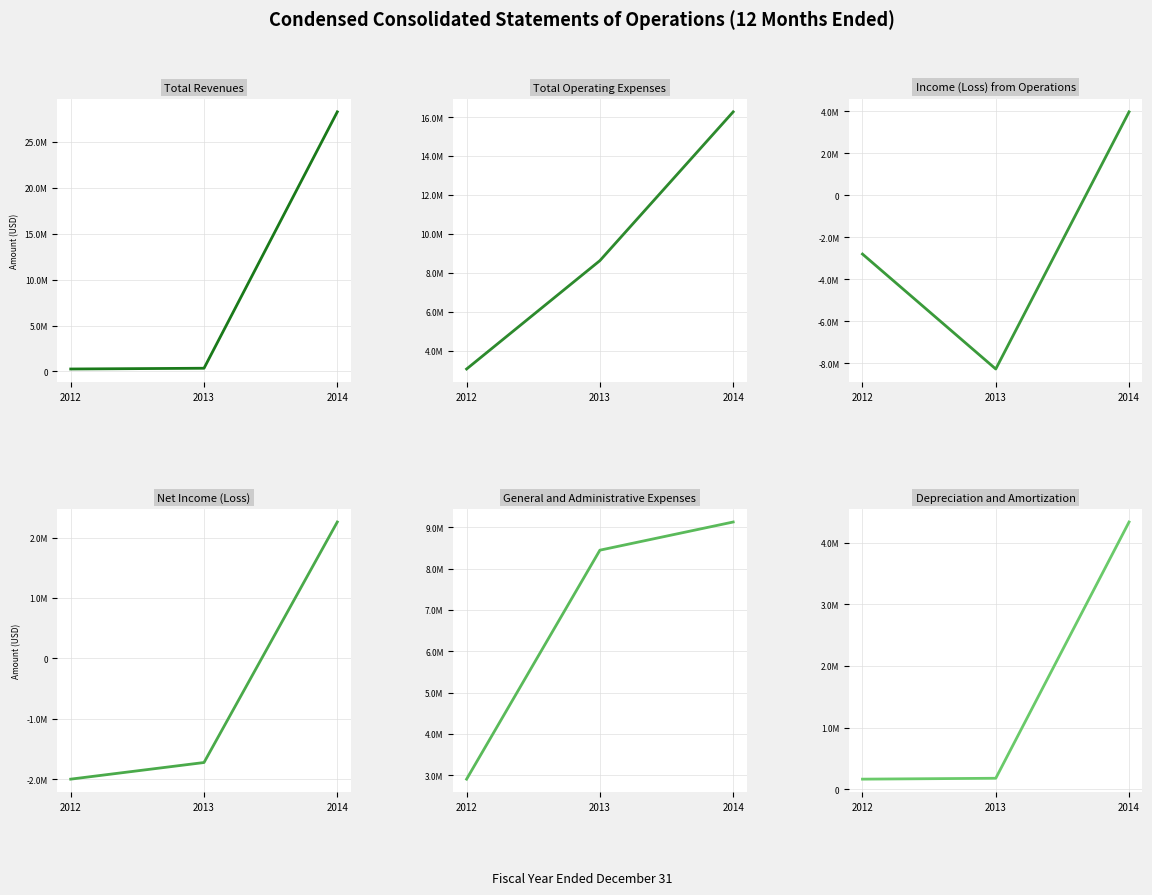

The value of Total Revenues at 2014 is 28281157. True or false?

True